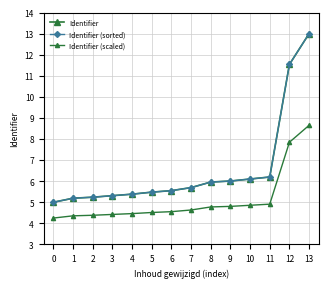

Does the chart have visible grid lines?

Yes